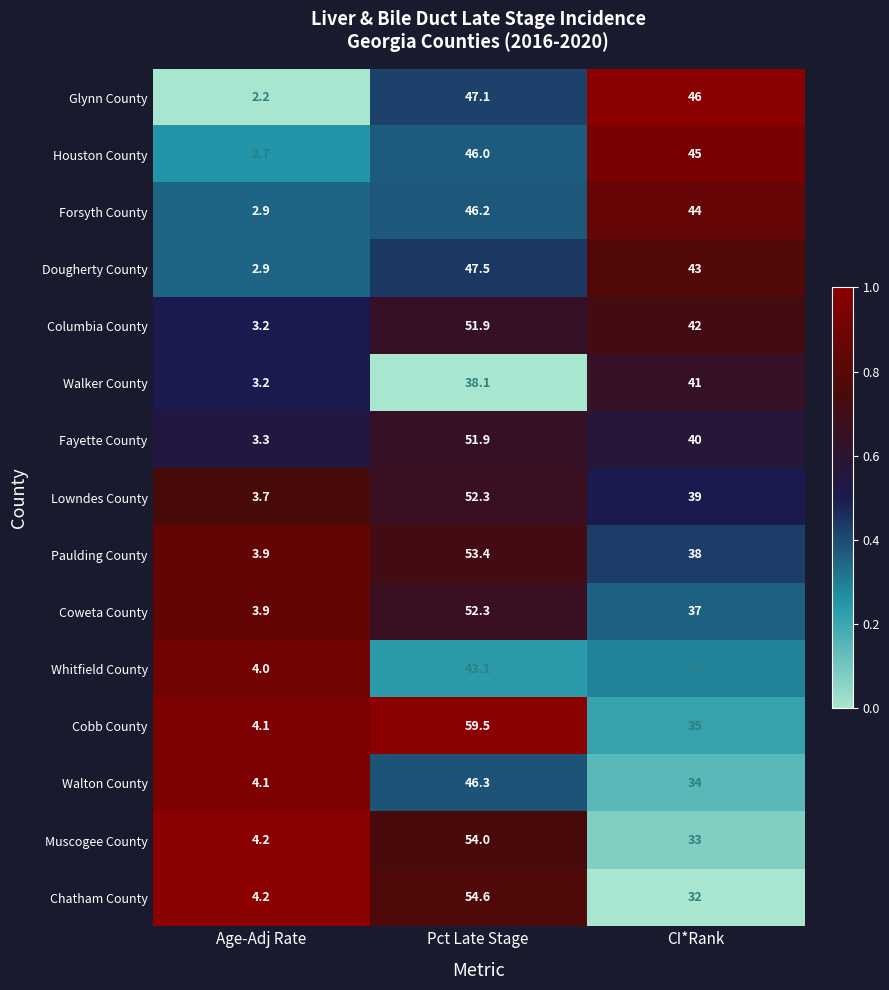

What is the total value across all series at Pct Late Stage?

744.2